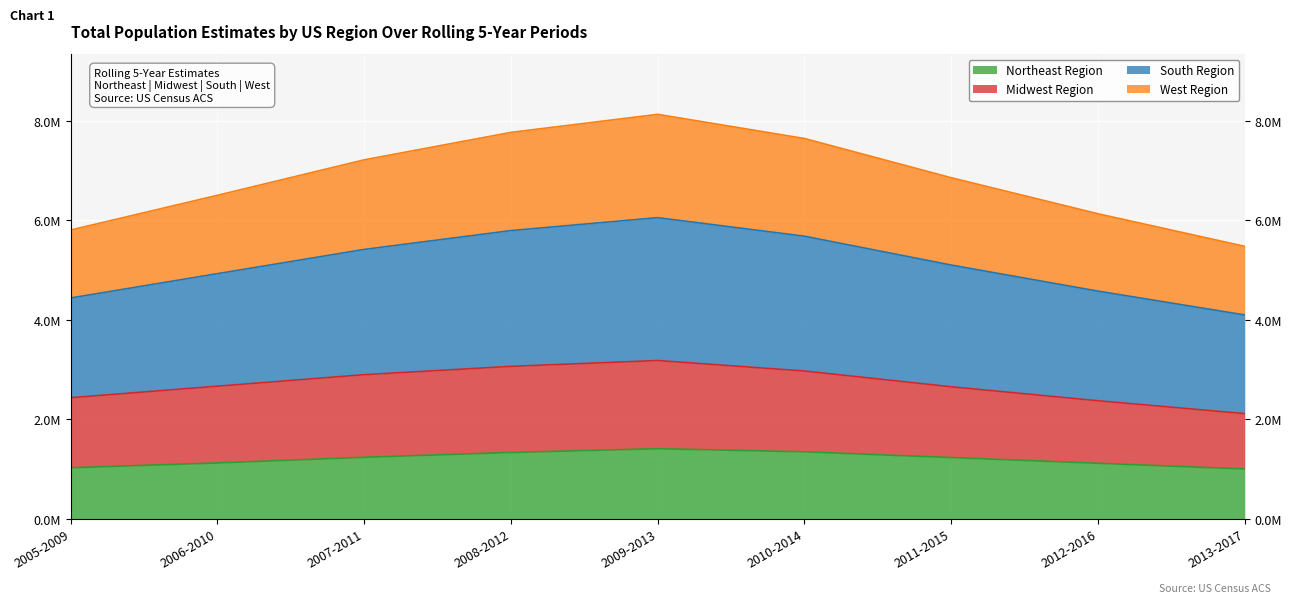

True or false: Northeast Region and South Region cross at least once.

False